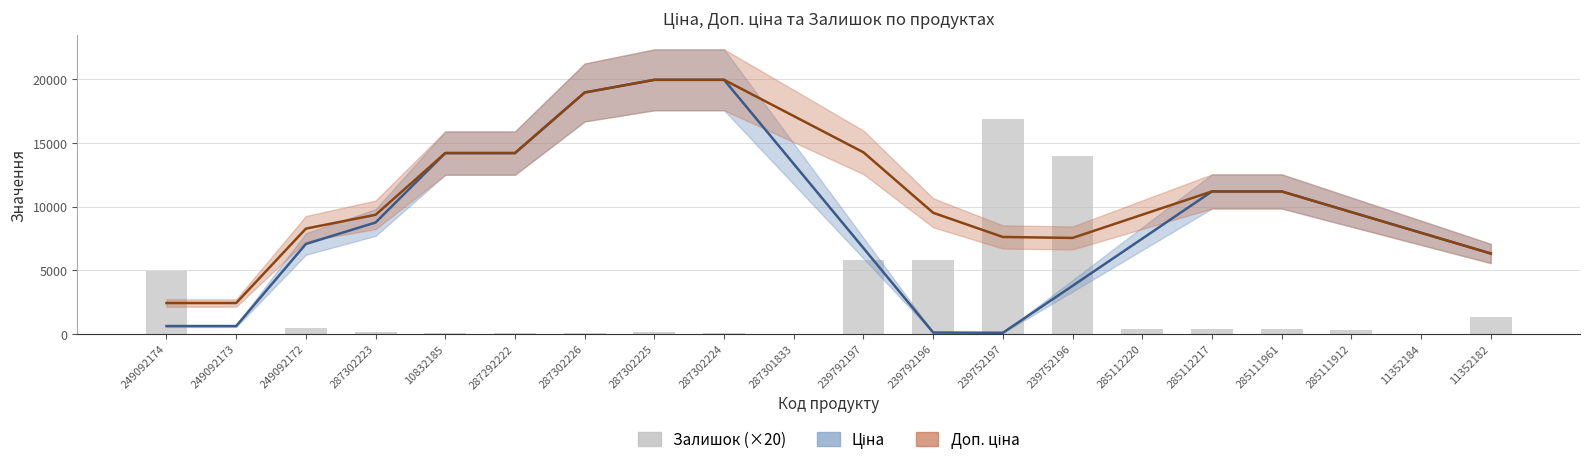

Which category has the highest value across all series?

287302225